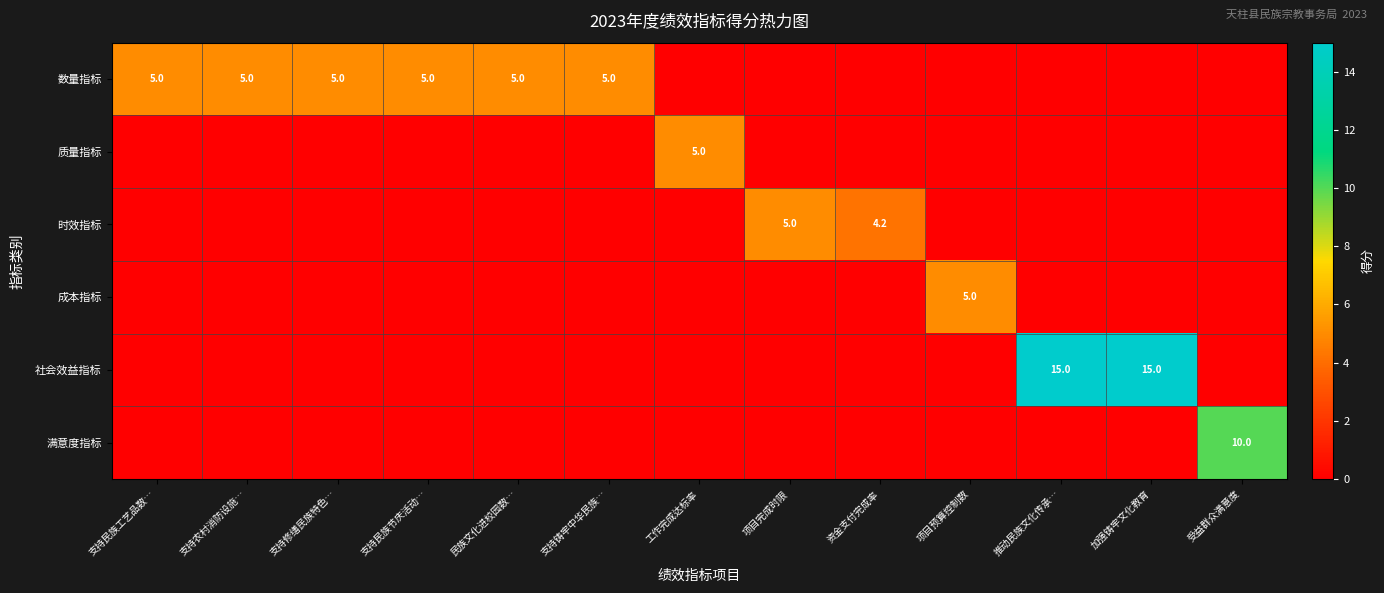

The 社会效益指标 series shows 15.0 at 推动民族文化传承…. True or false?

True